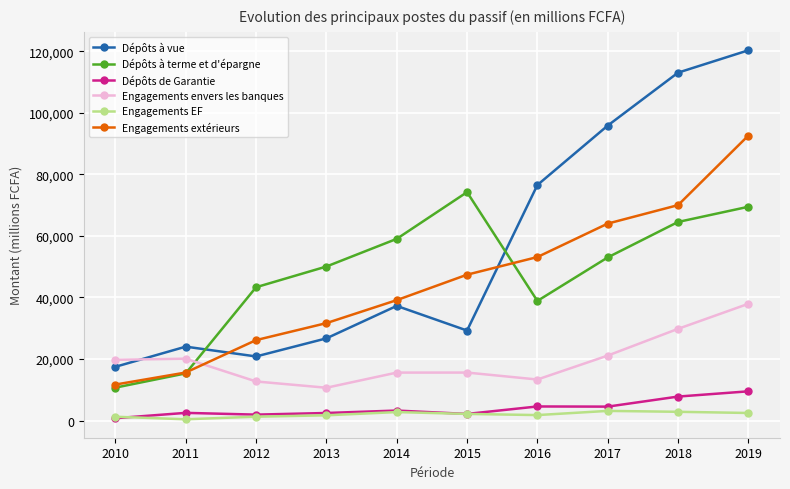

At which category is the sum across all series the highest?

2019